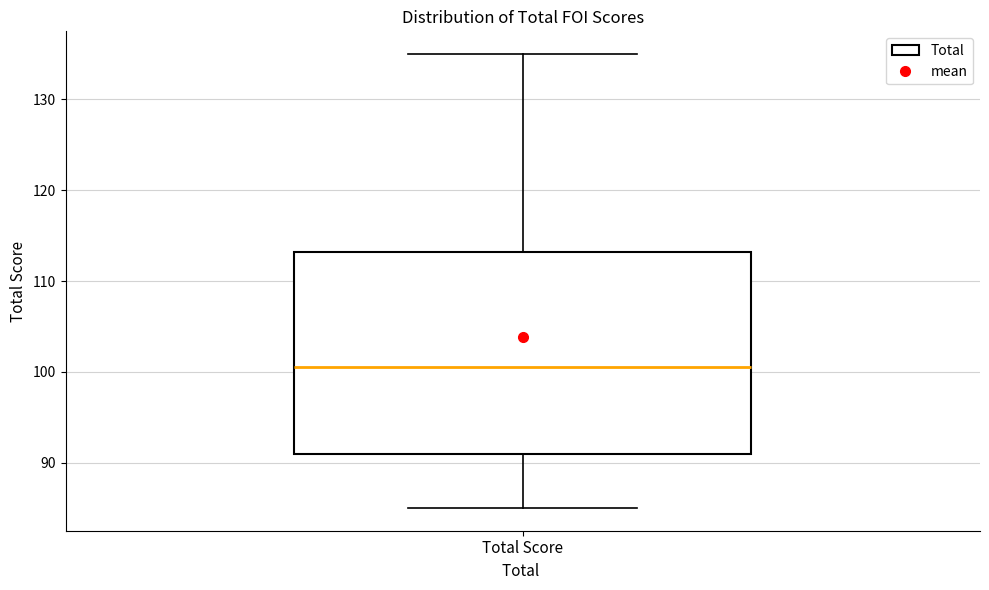

Read this box plot against the y-axis: the position of the median line, the range covered by the box, and the ends of both whiskers. The values are not printed on the chart, so give them approximately, as read against the axis.

median 101, box 91 to 113, whiskers 85 to 135